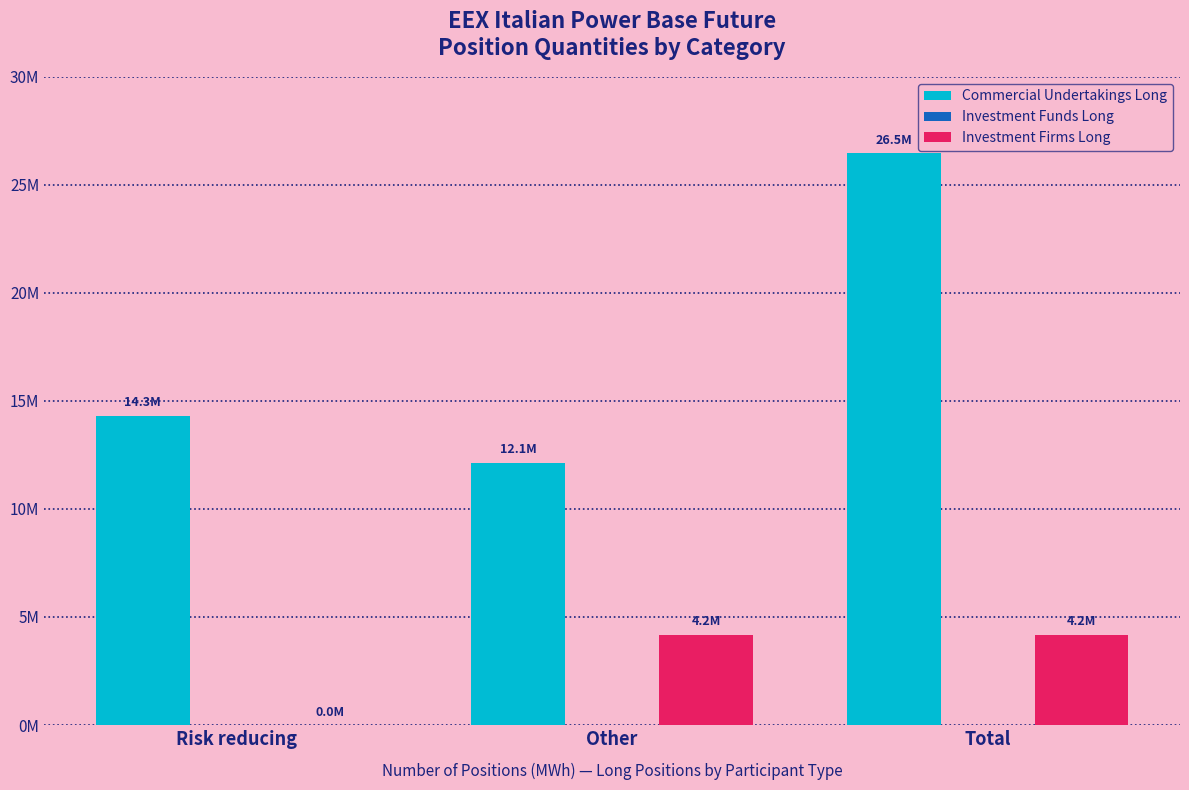

Are the bars grouped side by side (vs. stacked)?

Yes